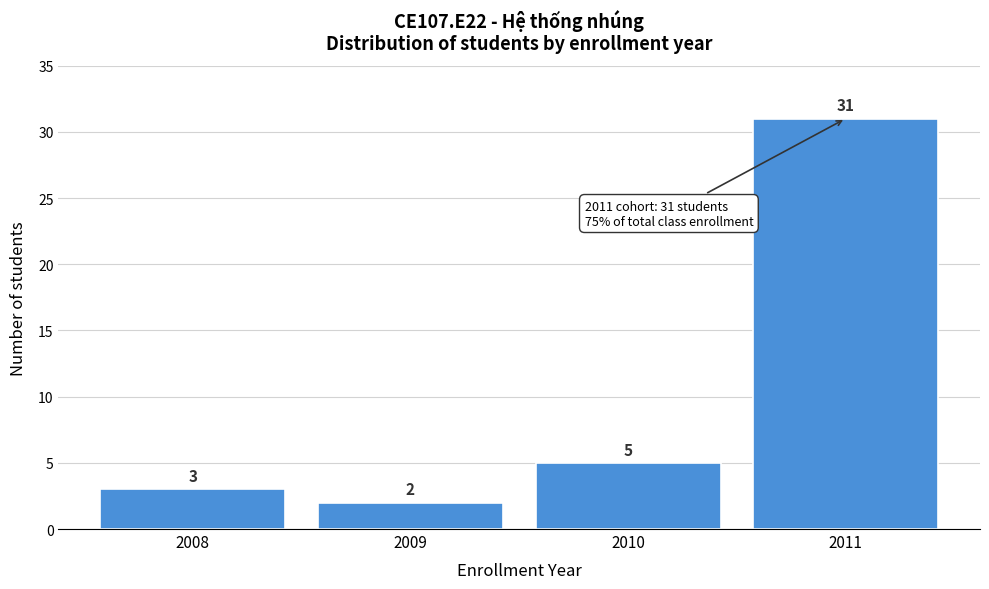

Reading left to right, list every bar in this chart as the range it spans on the x-axis followed by its height.

2007.5 to 2008.5: 3
2008.5 to 2009.5: 2
2009.5 to 2010.5: 5
2010.5 to 2011.5: 31